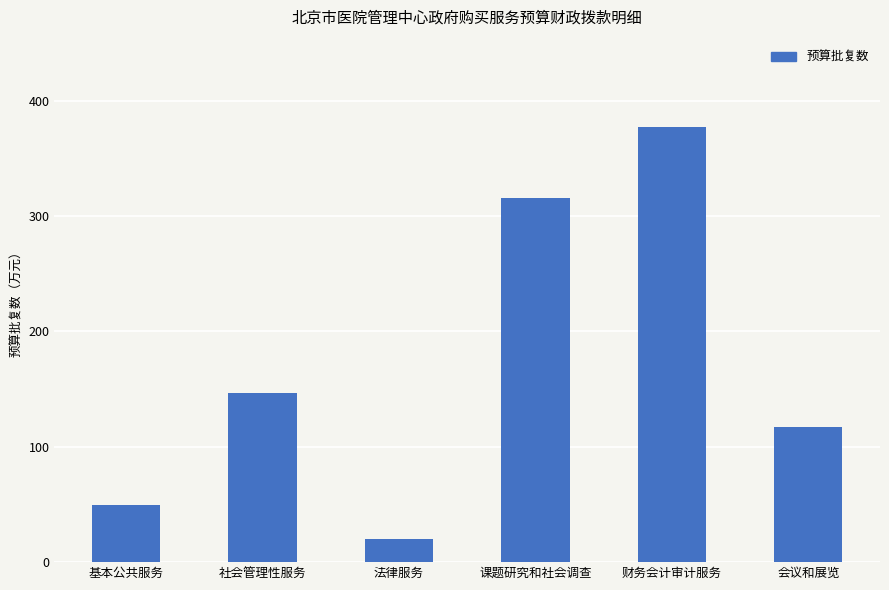

Is it true that the value at 会议和展览 is 185.1?

False